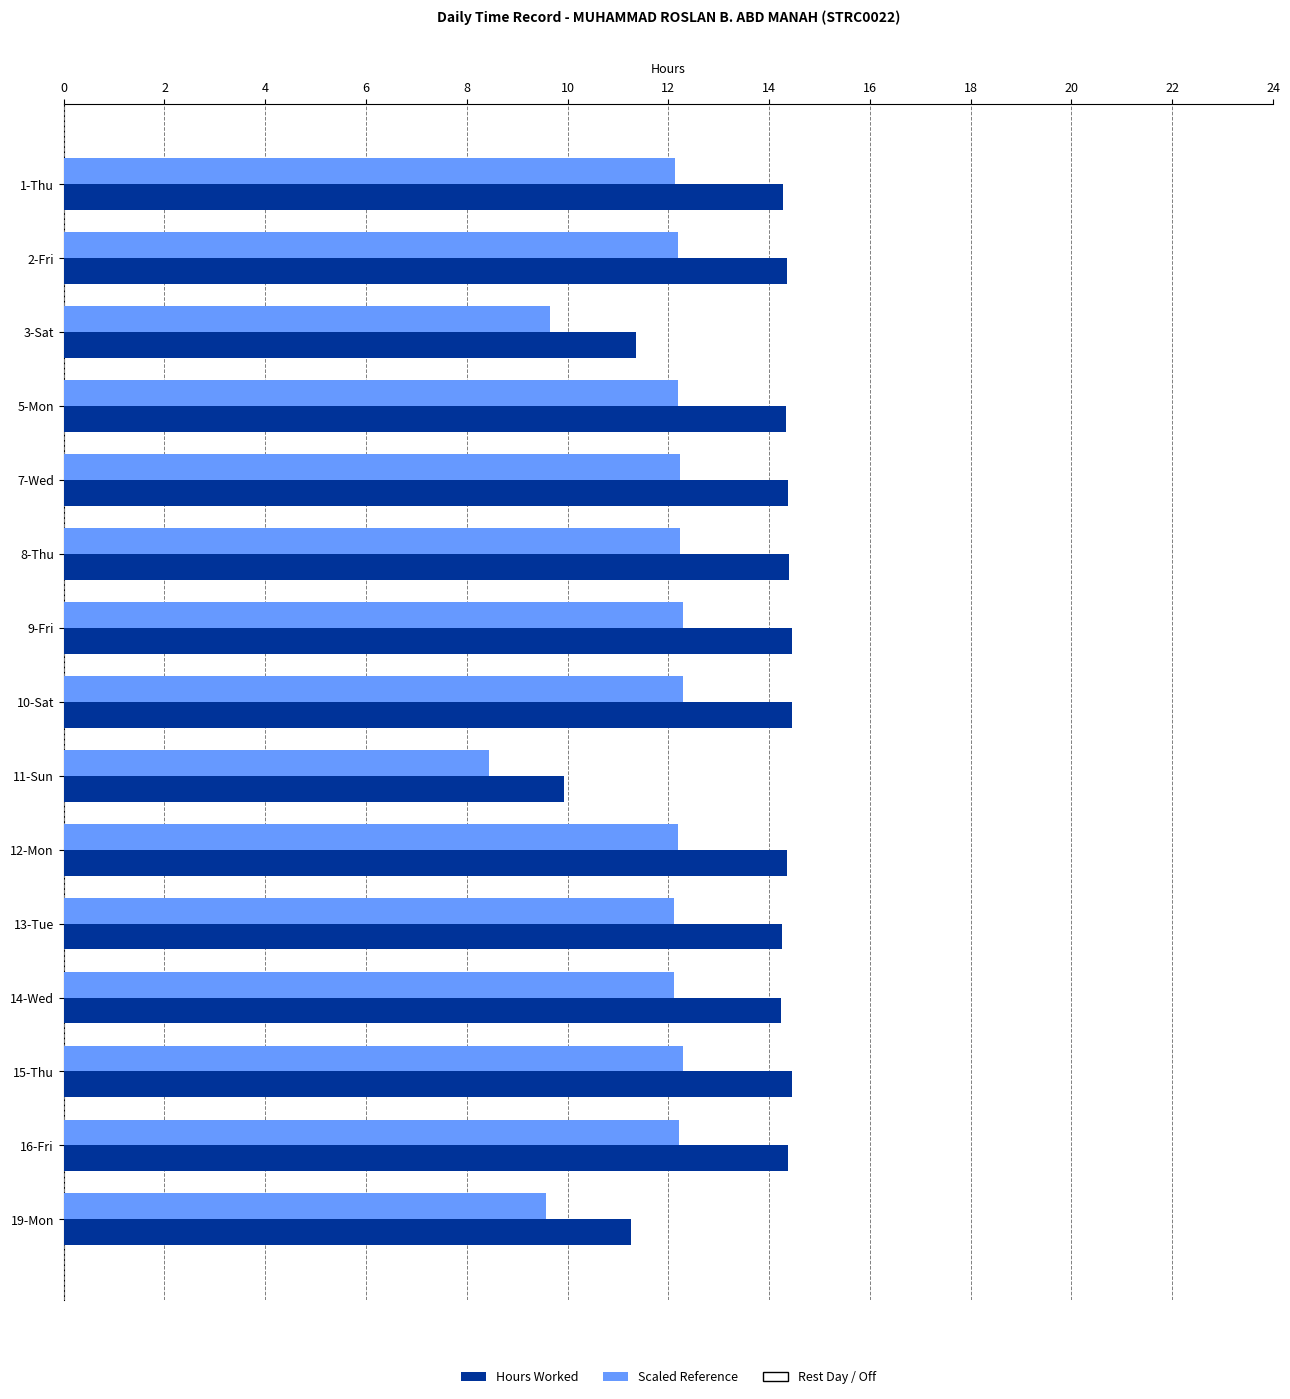

What is the total value across all series at 3-Sat?

21.0